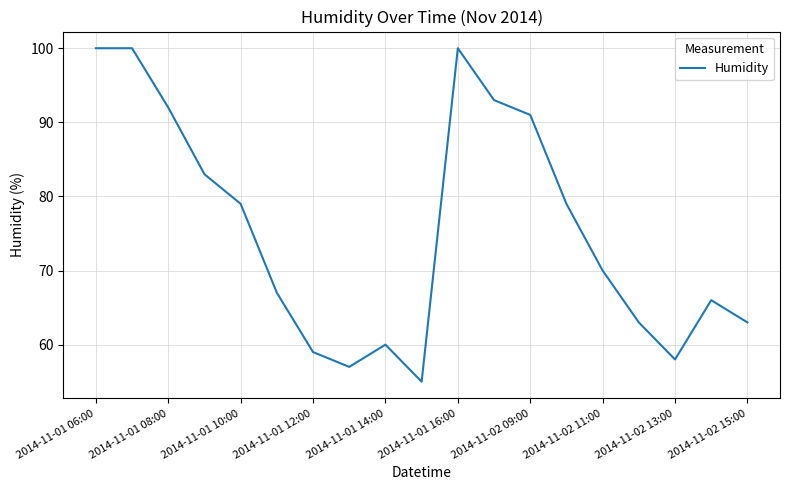

What is the maximum value shown in the chart?

100